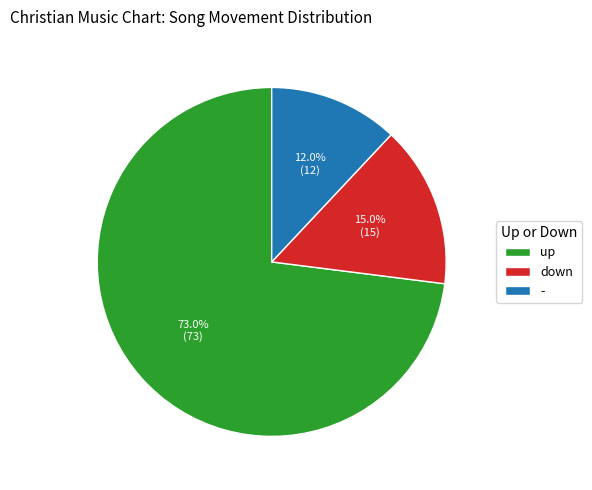

The - slice represents 2% of the pie. True or false?

False